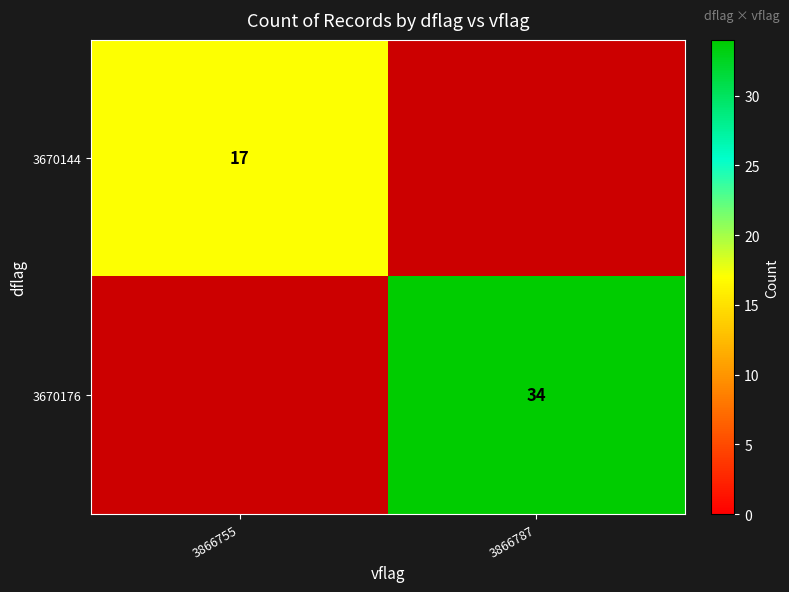

Is it true that 3670144 equals 17 at 3866755?

True